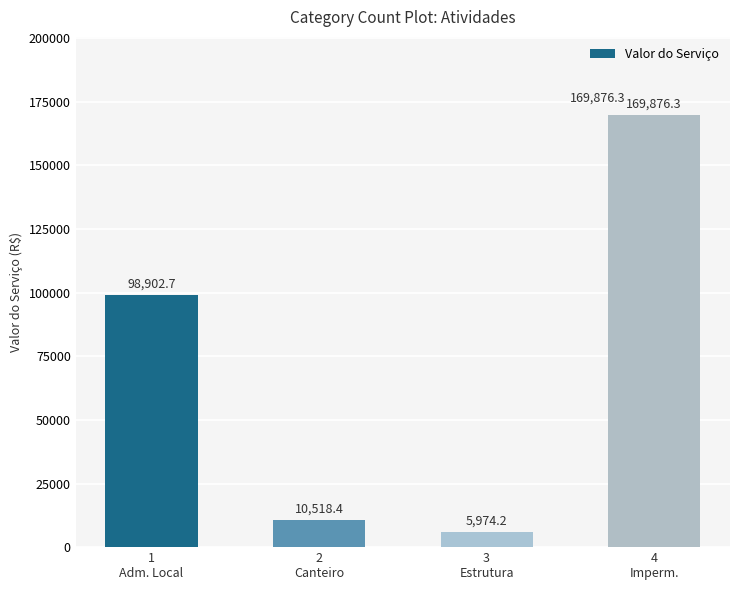

The value at 4
Imperm. is 169876.3. True or false?

True